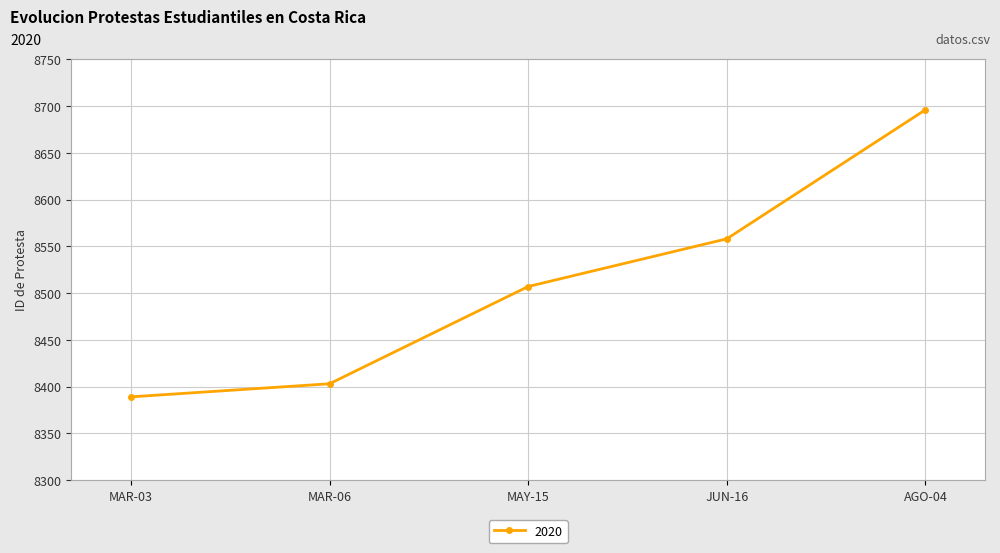

What is the approximate value at MAR-03?

8389